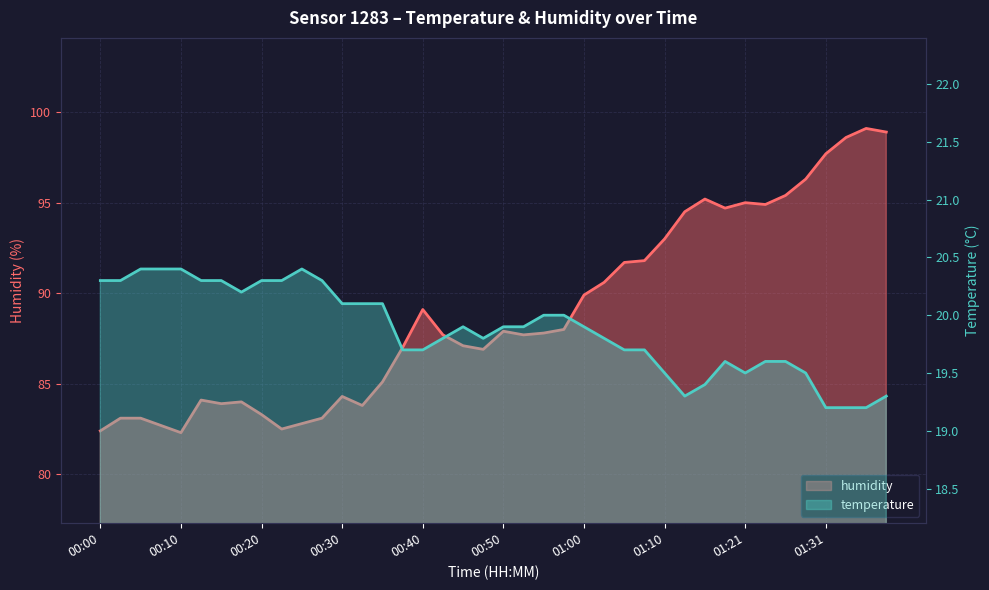

At which label does humidity reach its minimum?

00:10